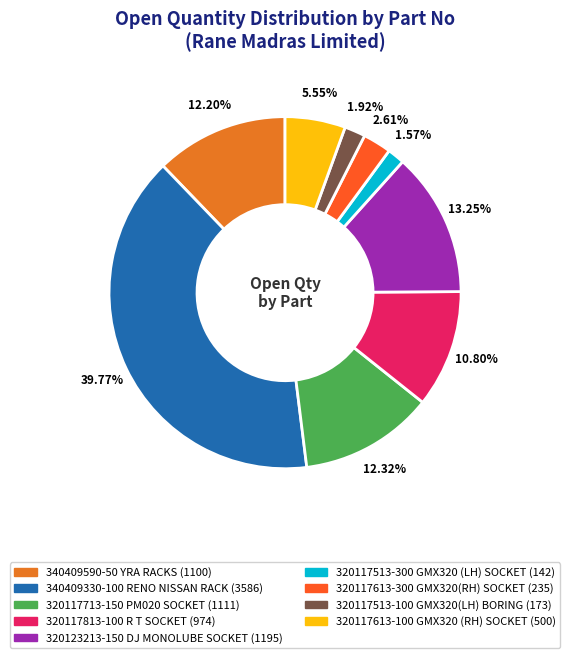

What is the change in value from 320117513-100 GMX320(LH) BORING to 320117613-100 GMX320 (RH) SOCKET?

+327